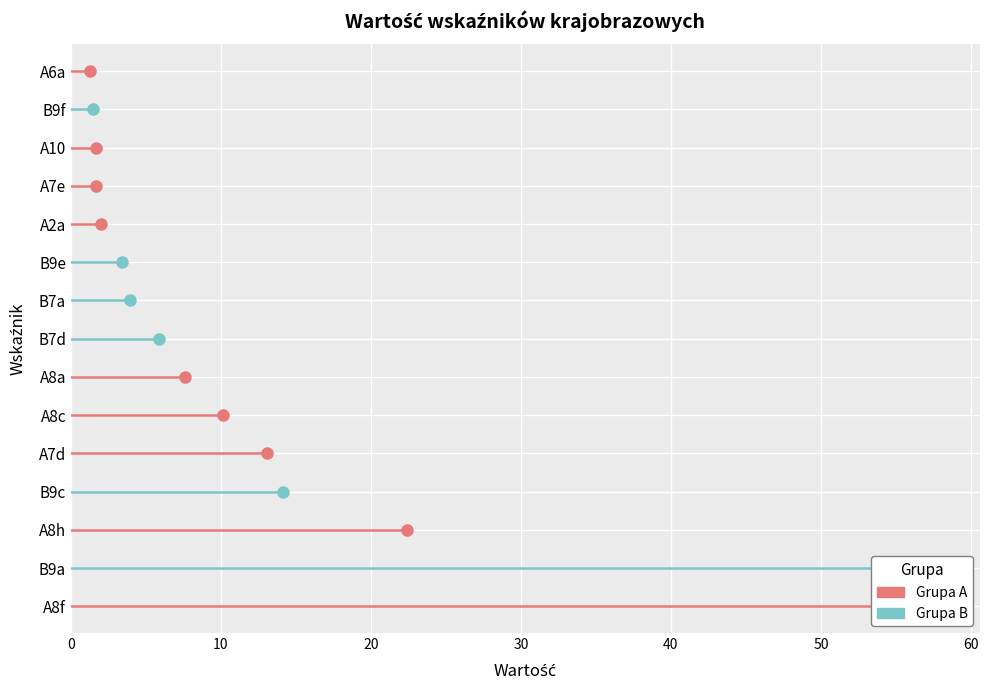

List the series in order of their overall mean, lowest first.

B, A